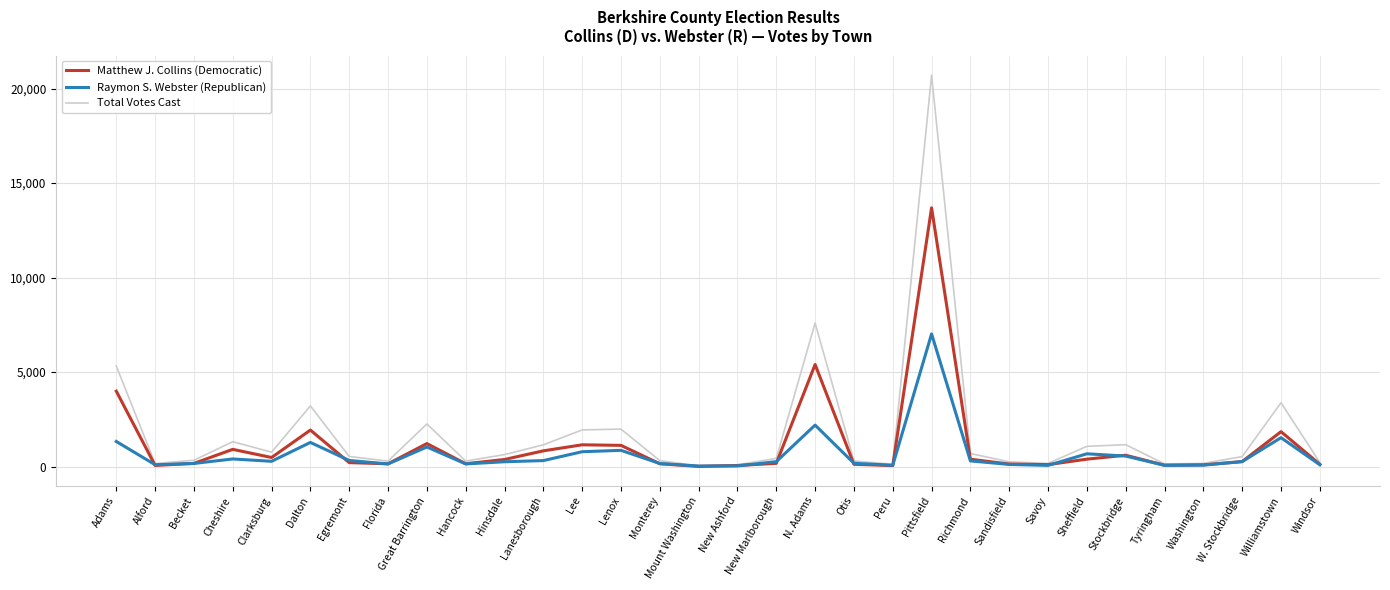

Which series has the widest spread of values?

Total Votes Cast